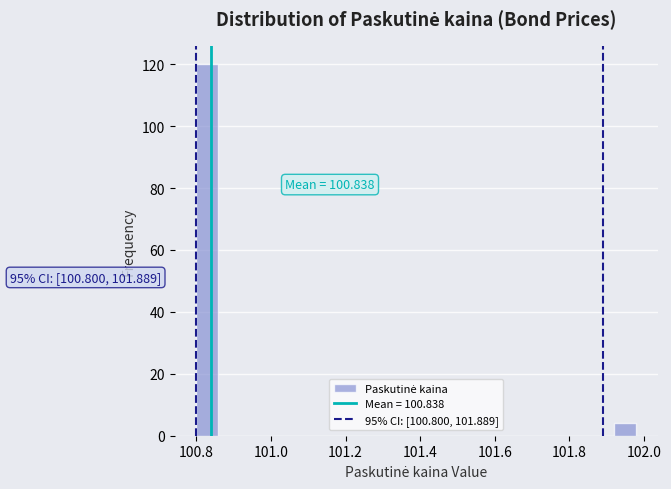

Around what value on the x-axis is the tallest bar? Give the approximate position of its centre, as read against the axis.

100.82